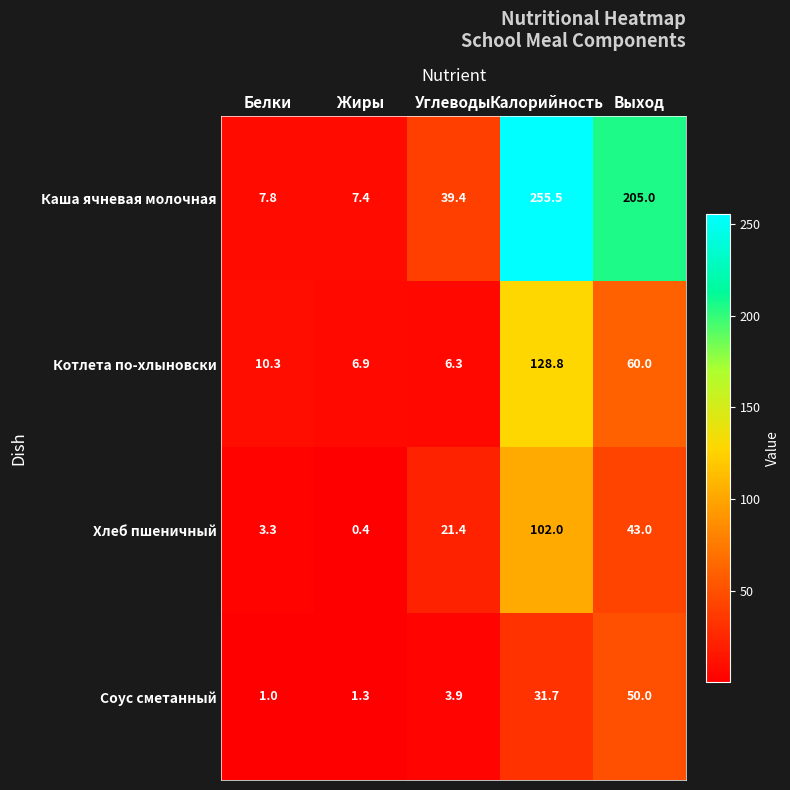

Reading right to left, transcribe all the data shown in this chart.

Каша ячневая молочная: 205.0	255.5	39.4	7.4	7.8
Котлета по-хлыновски: 60.0	128.8	6.3	6.9	10.3
Хлеб пшеничный: 43.0	102.0	21.4	0.4	3.3
Соус сметанный: 50.0	31.7	3.9	1.3	1.0